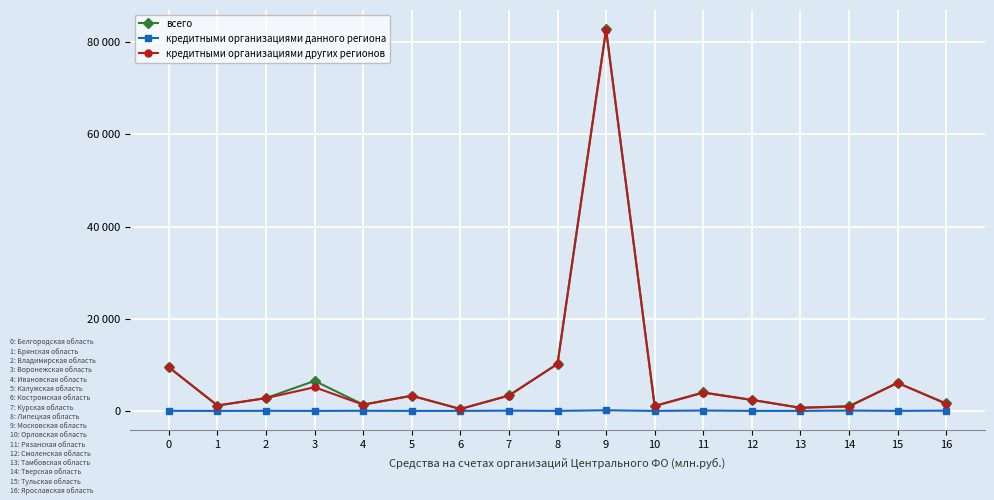

At which category does всего reach its first local valley?

1